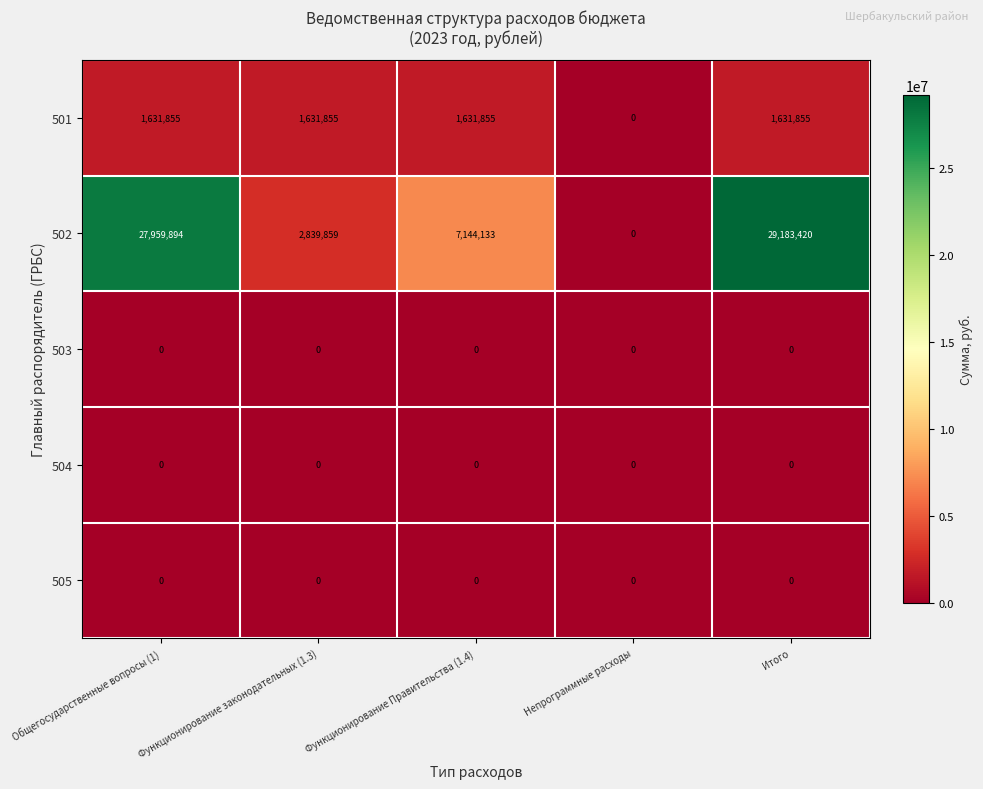

How many categories are shown in the chart?

5